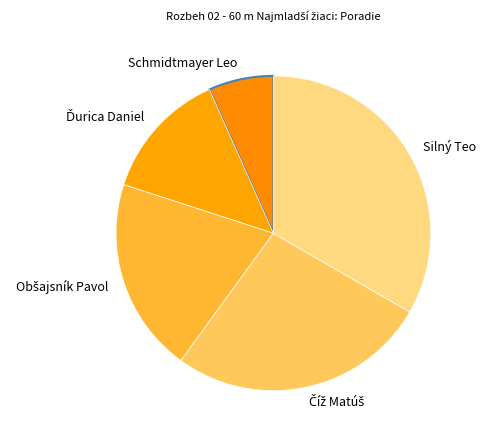

Is there any slice that represents more than half of the pie?

No